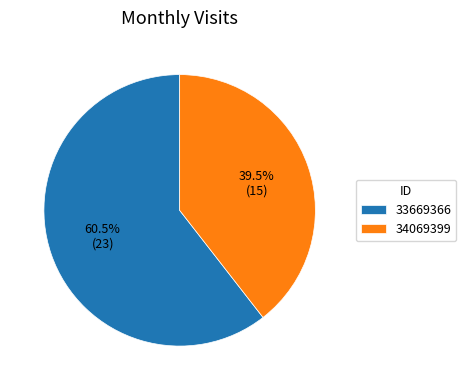

Which category has the smallest portion of the pie?

34069399